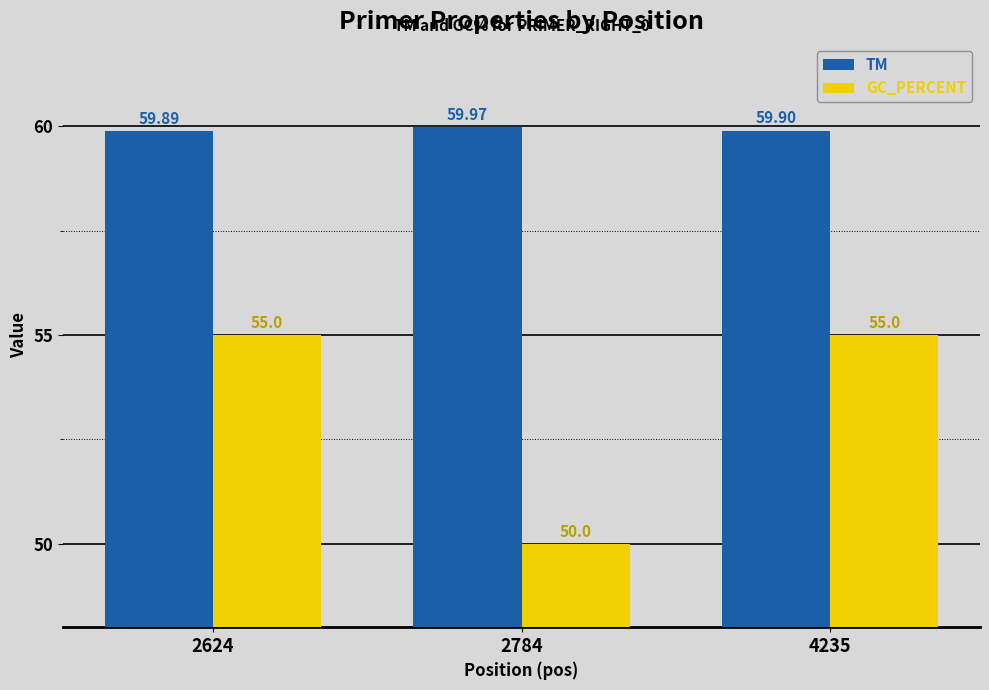

True or false: TM has a value of 60.0 at 2784.

True